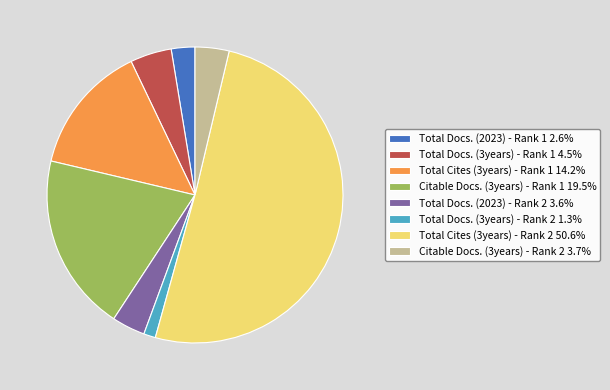

Is it true that Citable Docs. (3years) - Rank 1 is 28% of the pie?

False